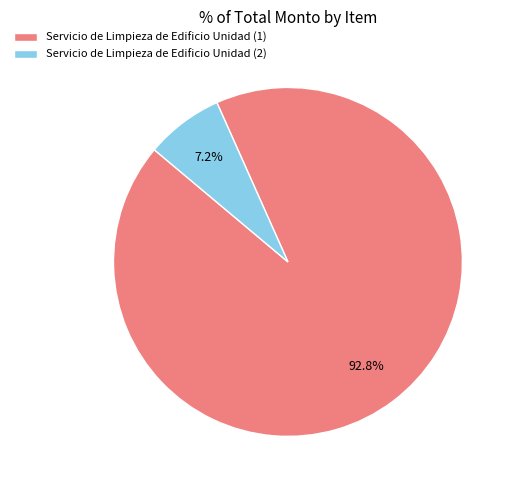

How many segments does this pie chart have?

2